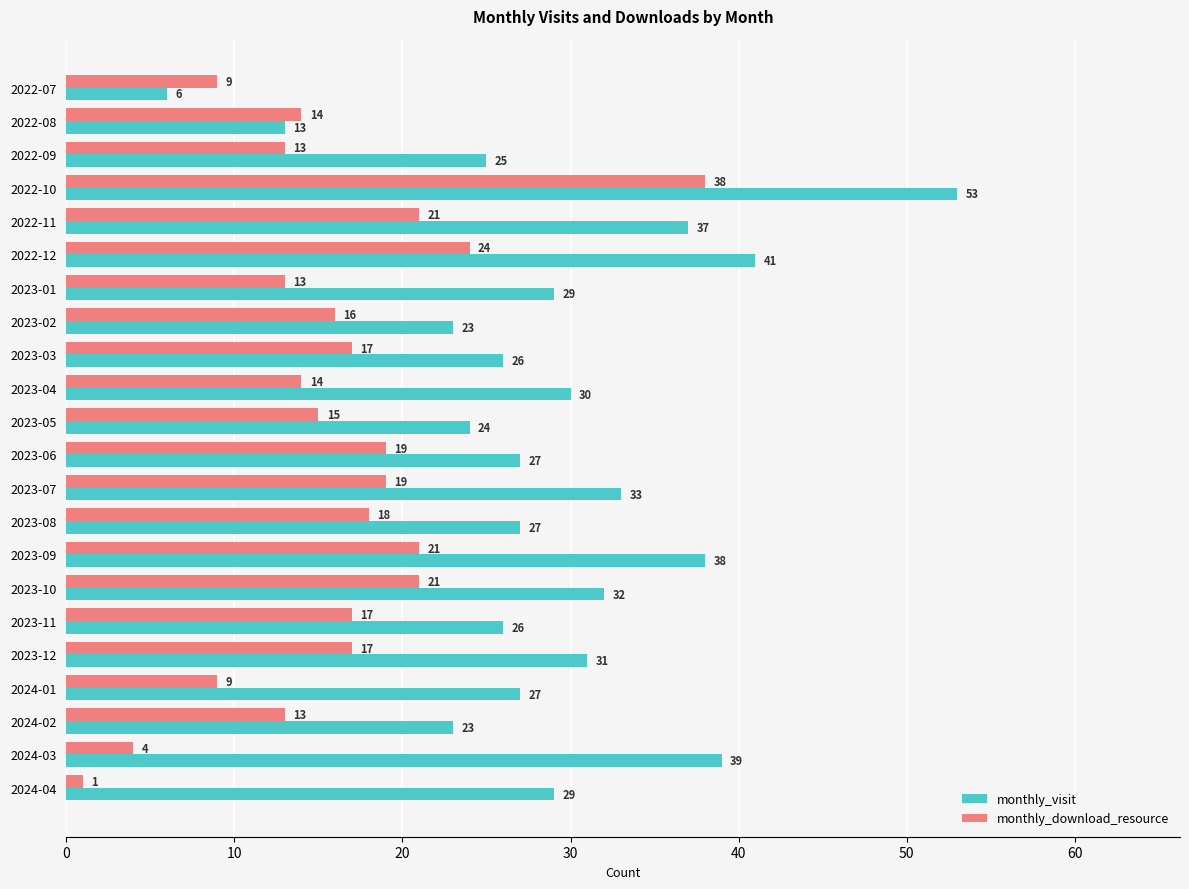

Rank the series by their average value, from highest to lowest.

monthly_visit, monthly_download_resource